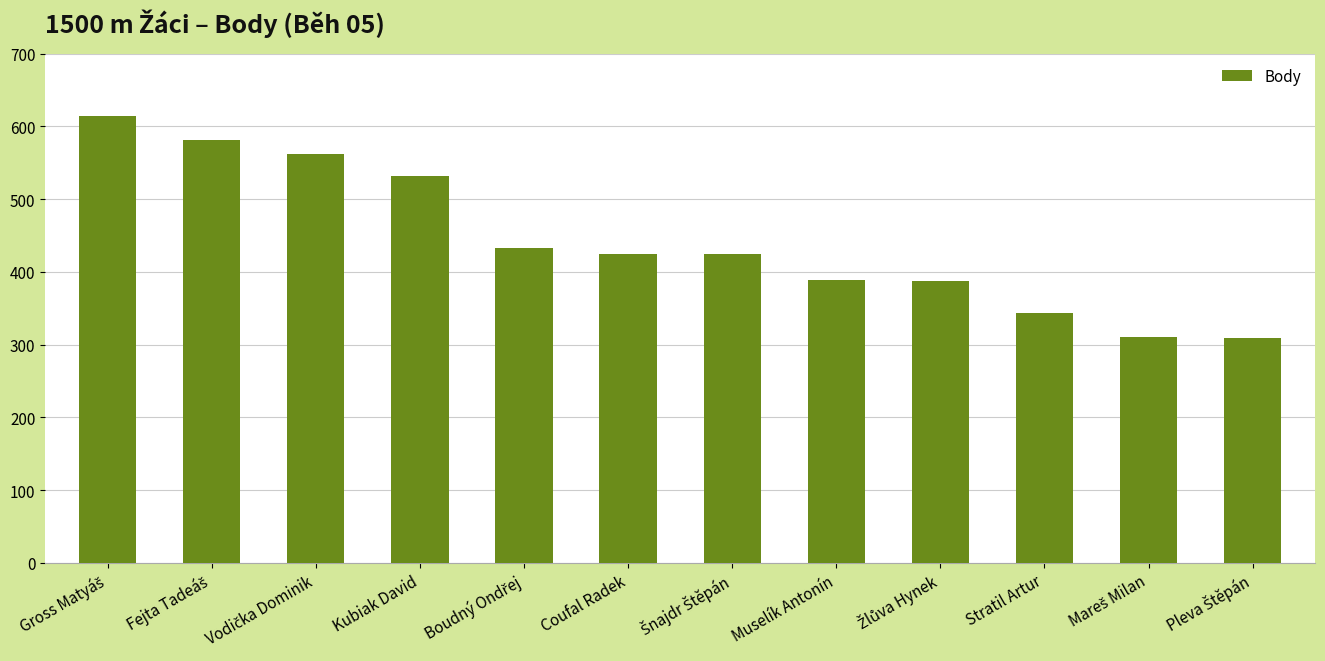

What is the smallest value displayed?

309